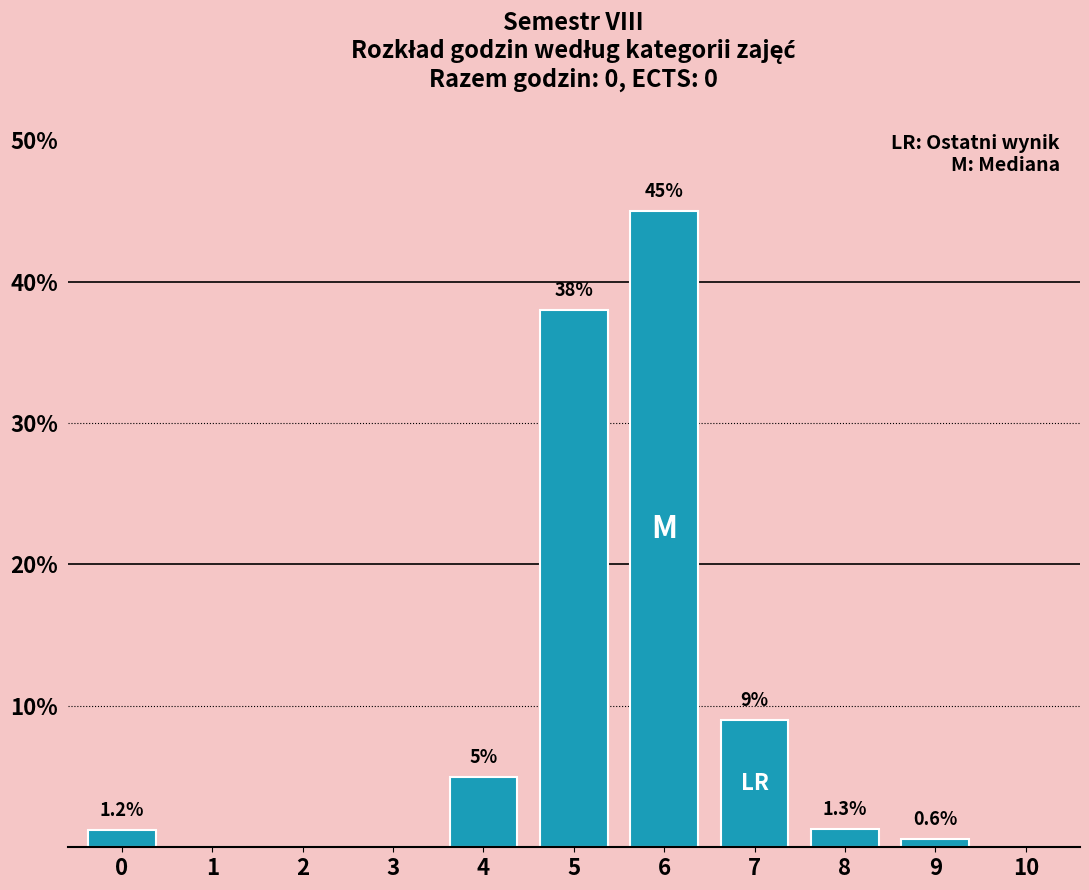

Reading left to right, list all the values displayed in this chart.

0=1.2	1=0.0	2=0.0	3=0.0	4=5.0	5=38.0	6=45.0	7=9.0	8=1.3	9=0.6	10=0.0